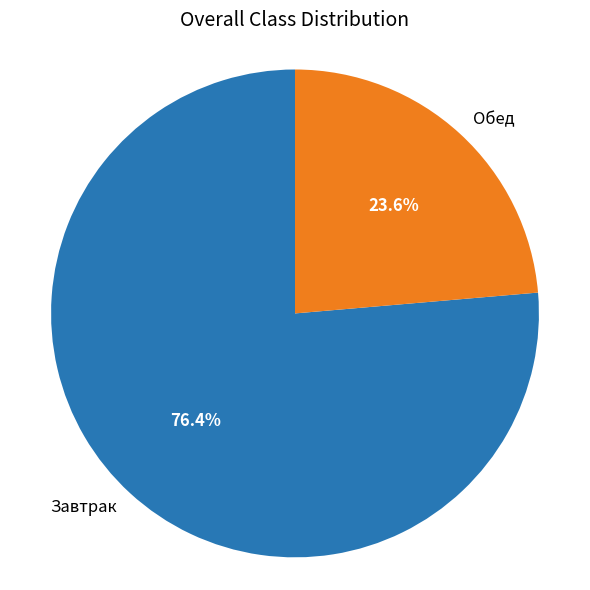

What portion of the pie excludes Обед?

76.4%